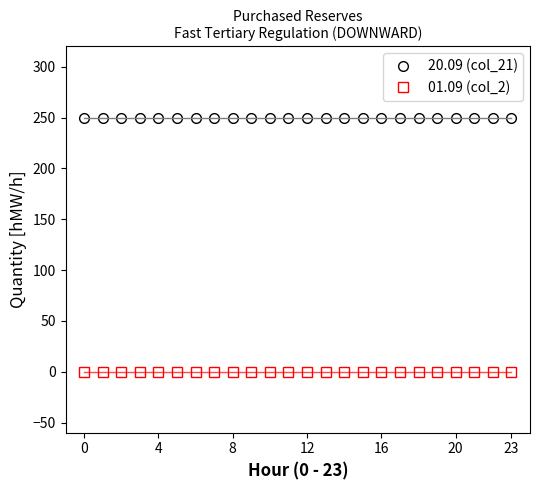

Between 12 and 15, which series saw the biggest shift?

20.09 (col_21)